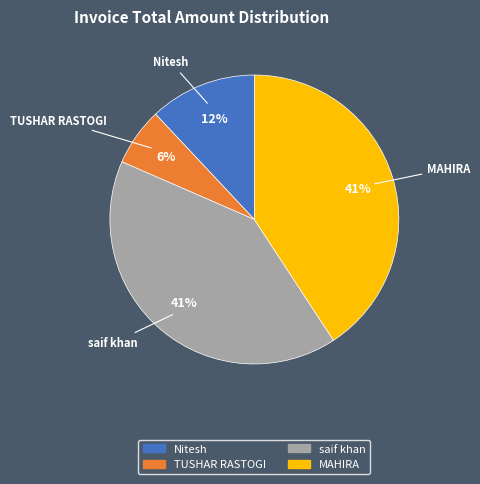

What percentage is the saif khan slice, to the nearest percent?

41%